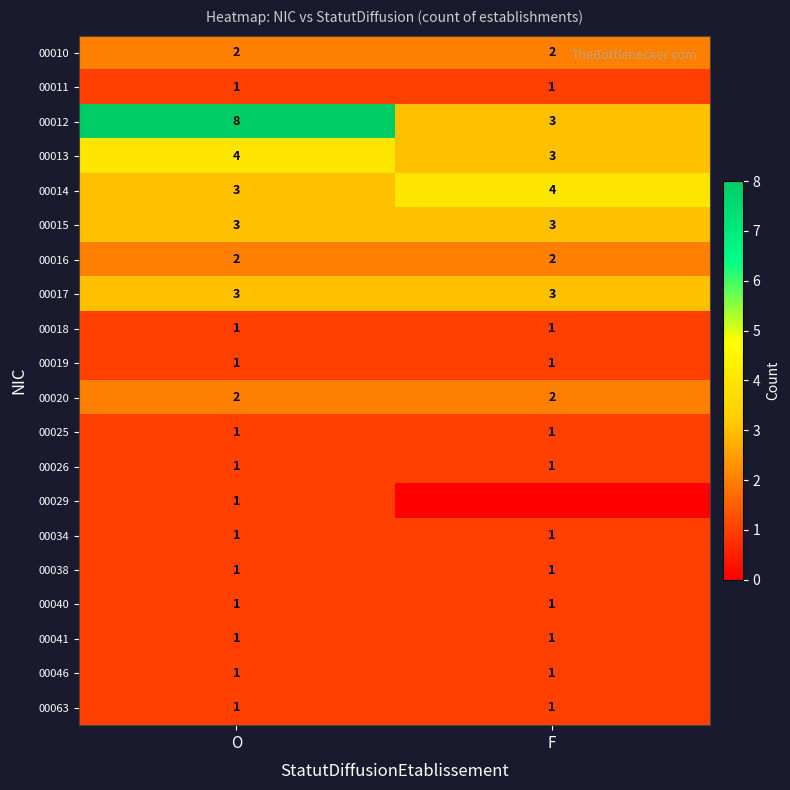

What is the total value across all series at O?

39